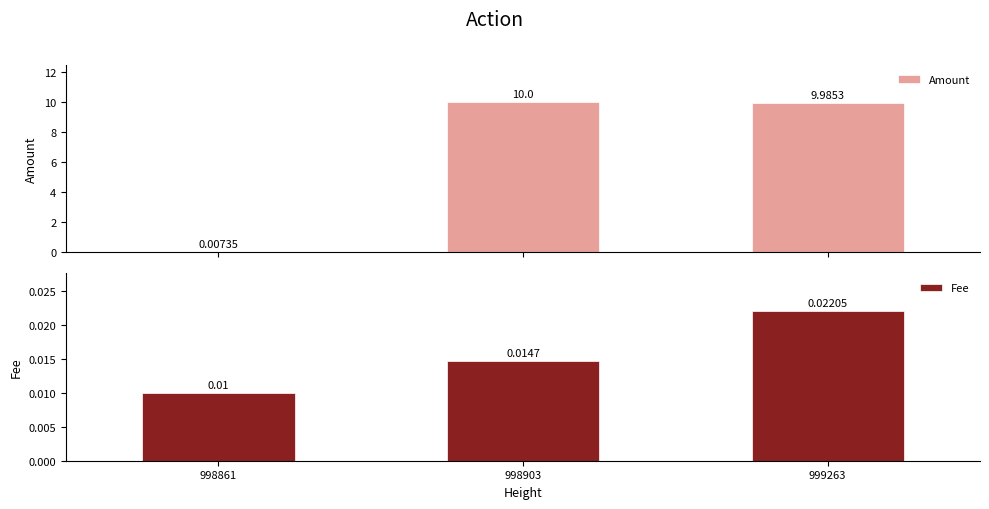

Is it true that Amount equals 0.0 at 998861?

True